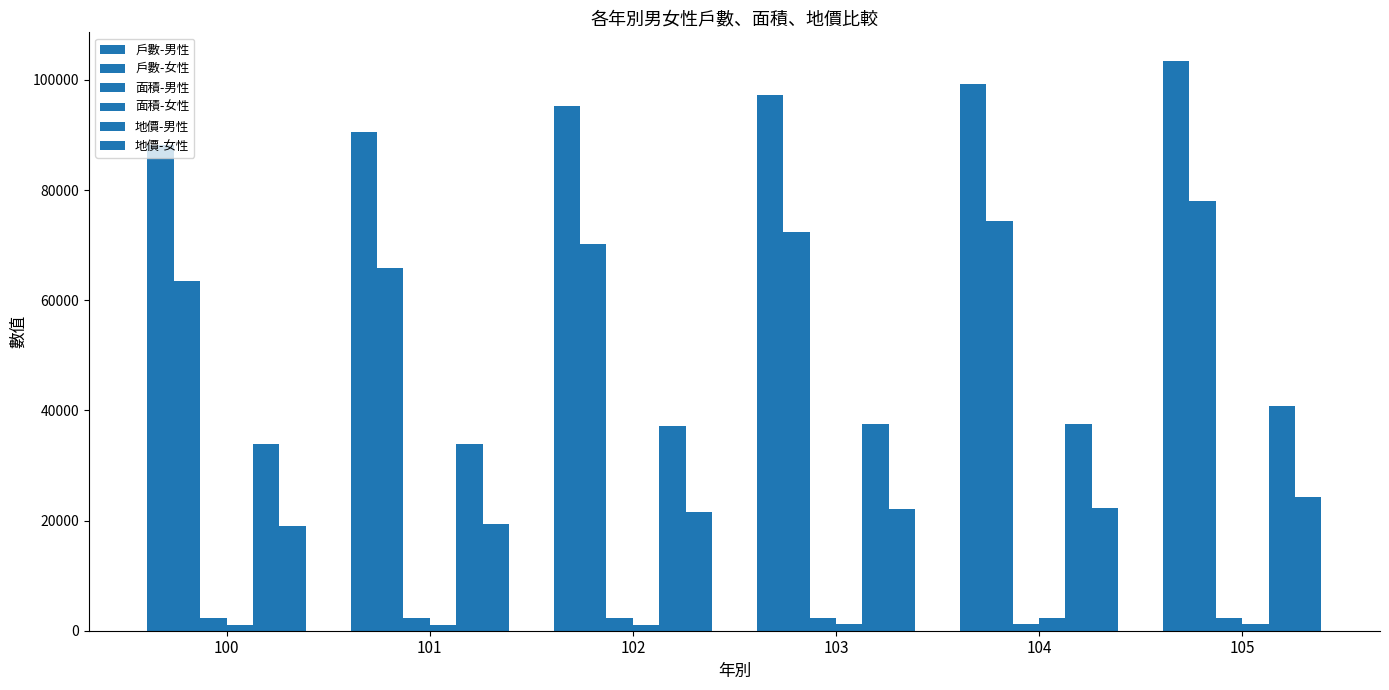

How many bars are there in total?

36